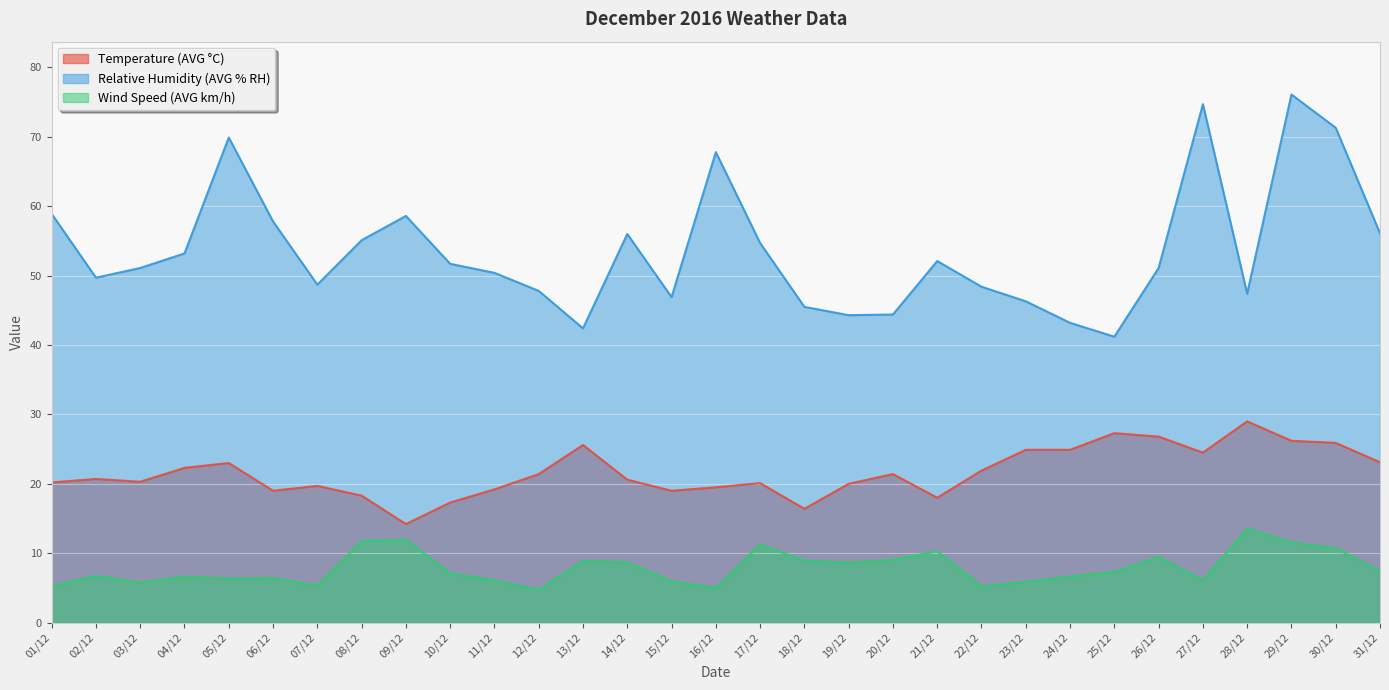

Where is the first local minimum for Temperature (AVG °C)?

03/12